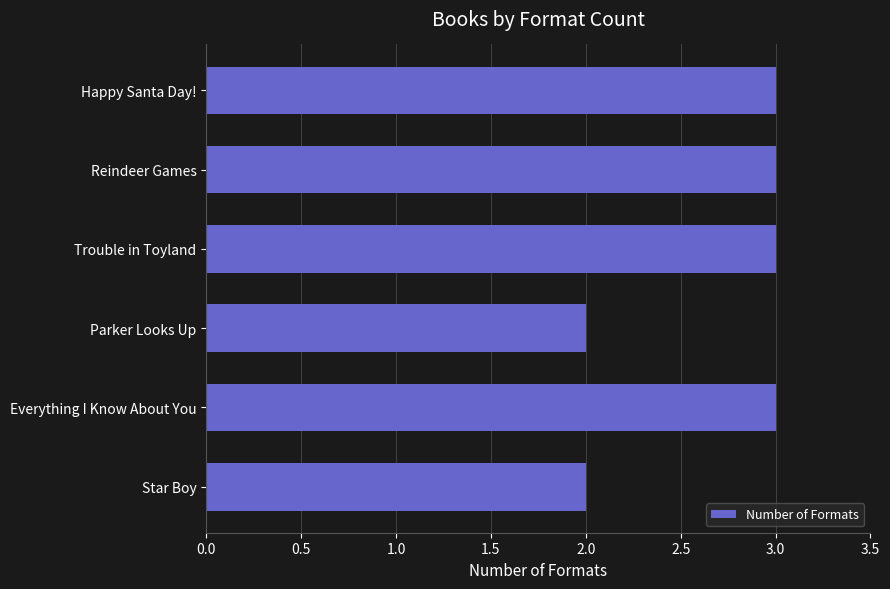

The value at Trouble in Toyland is 1. True or false?

False